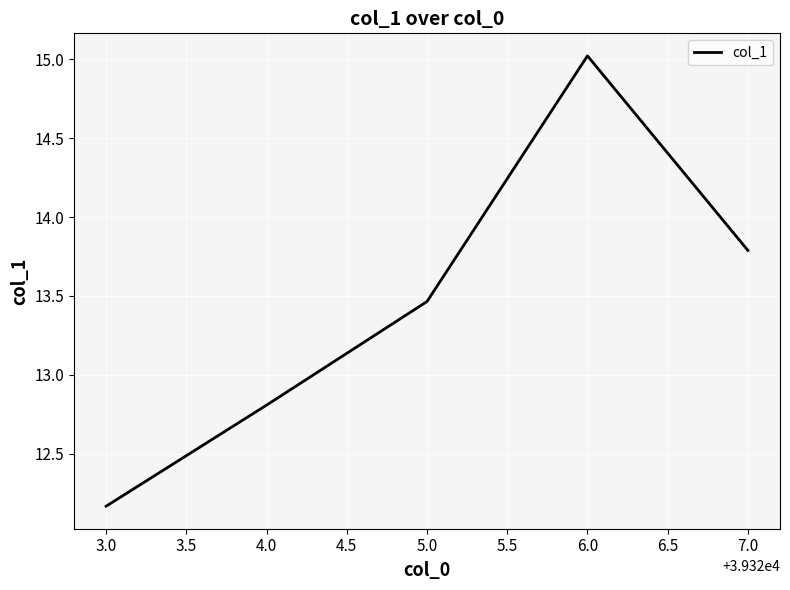

What is the sum of the values at 4.0 and 3.0?

25.0